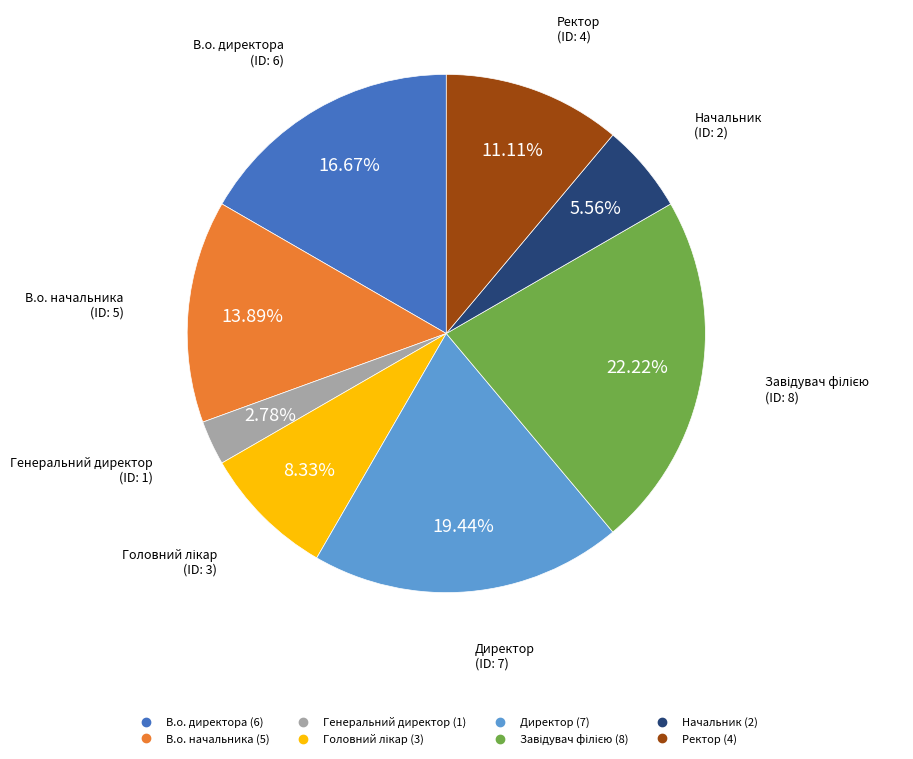

To the nearest percent, what is the average slice percentage?

12%